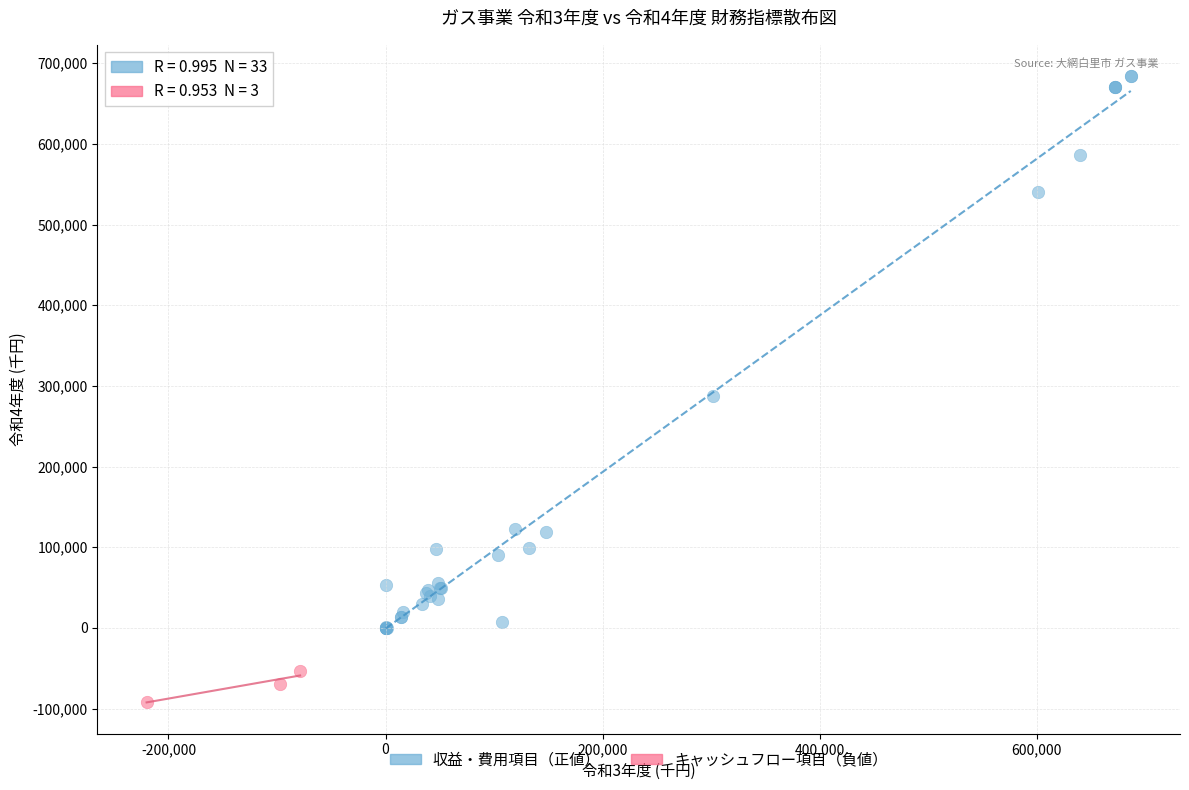

Which series contains the highest Y value?

収益・費用項目（正値）